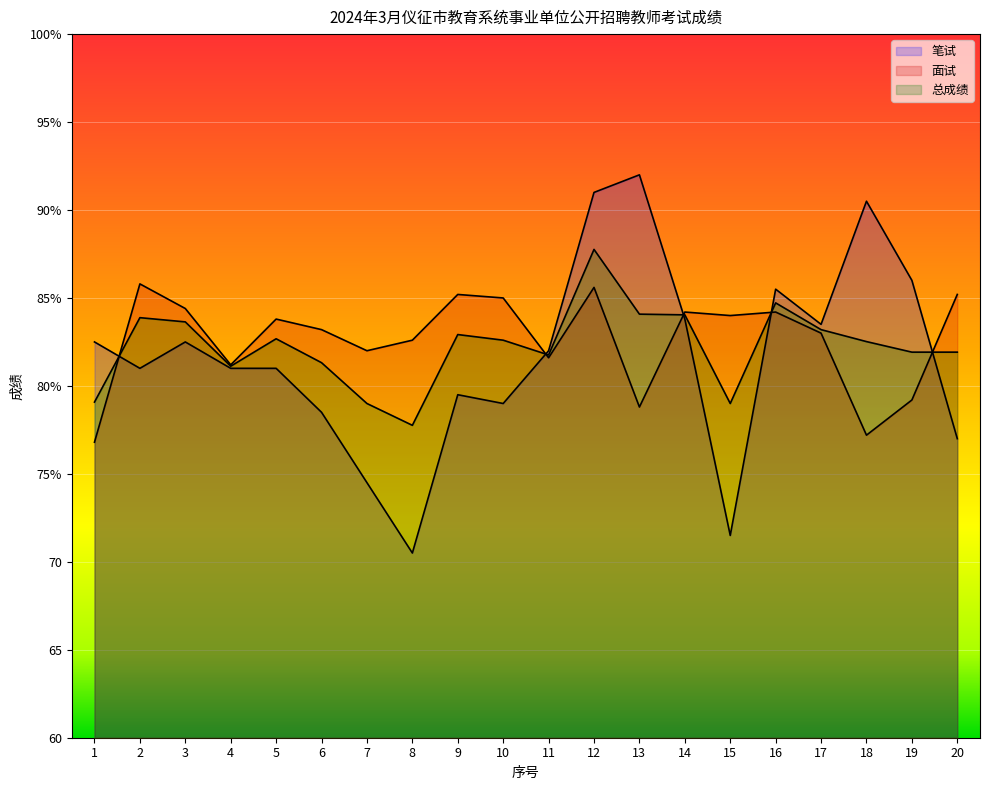

In 总成绩, how many points are higher than both neighbors (excluding endpoints)?

5